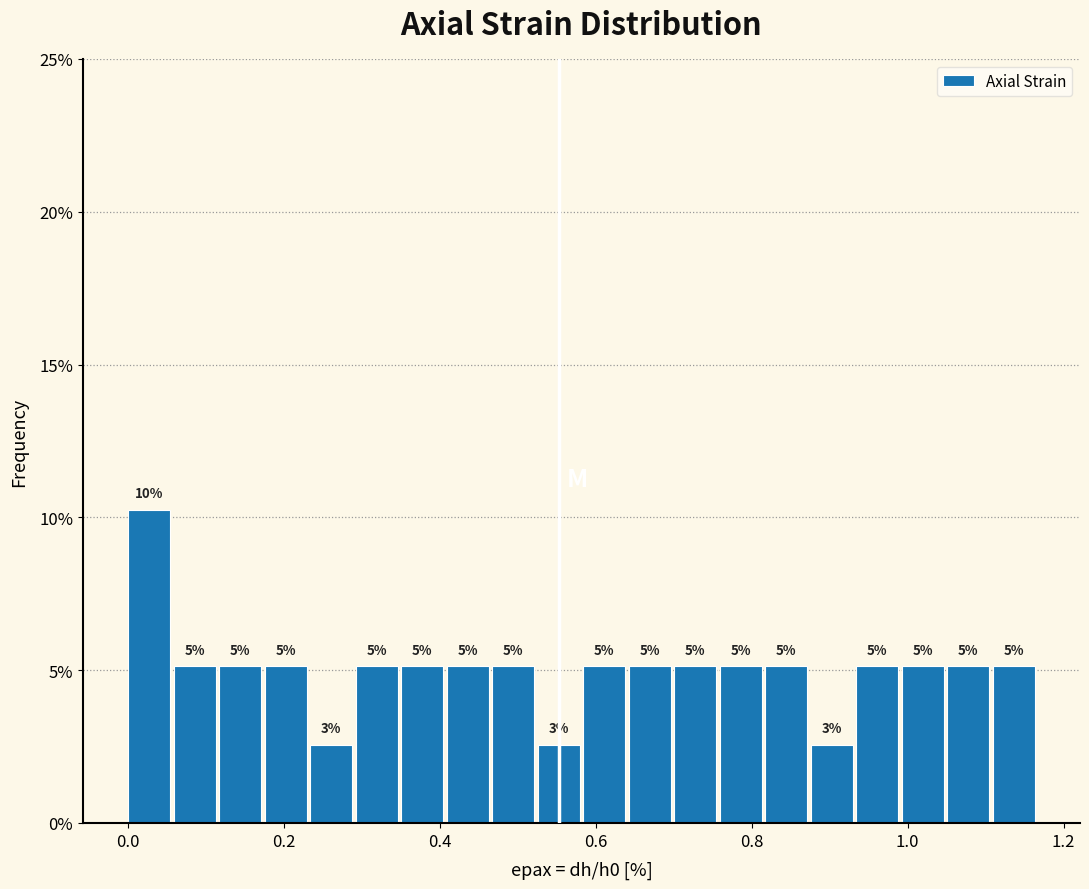

Around what value on the x-axis is the tallest bar? Give the approximate position of its centre, as read against the axis.

0.02